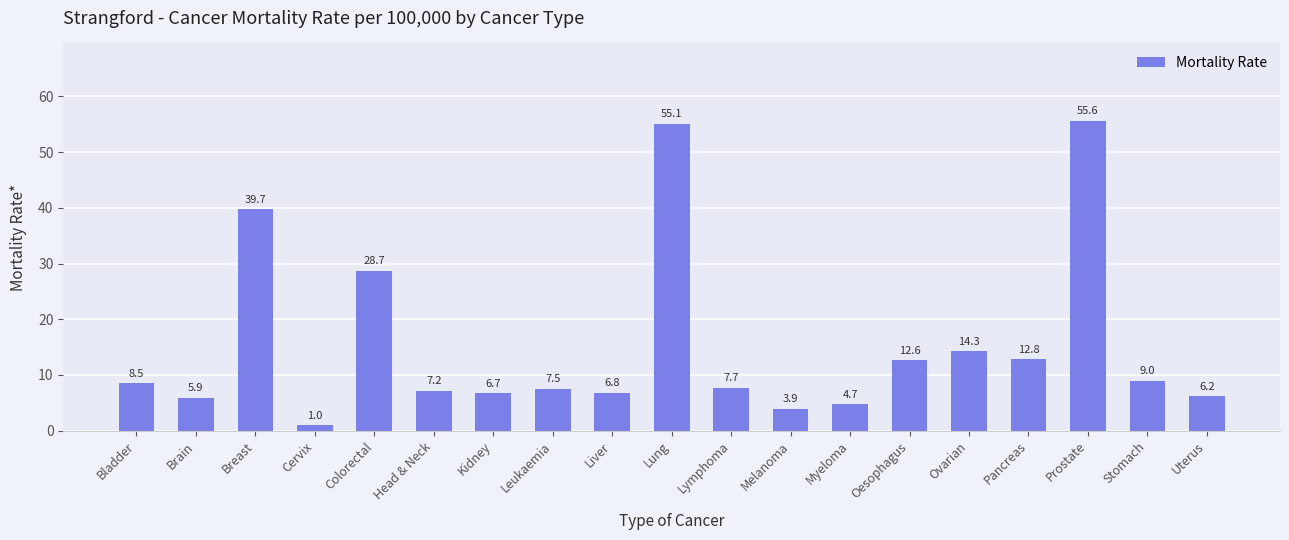

Are the bars horizontal?

No